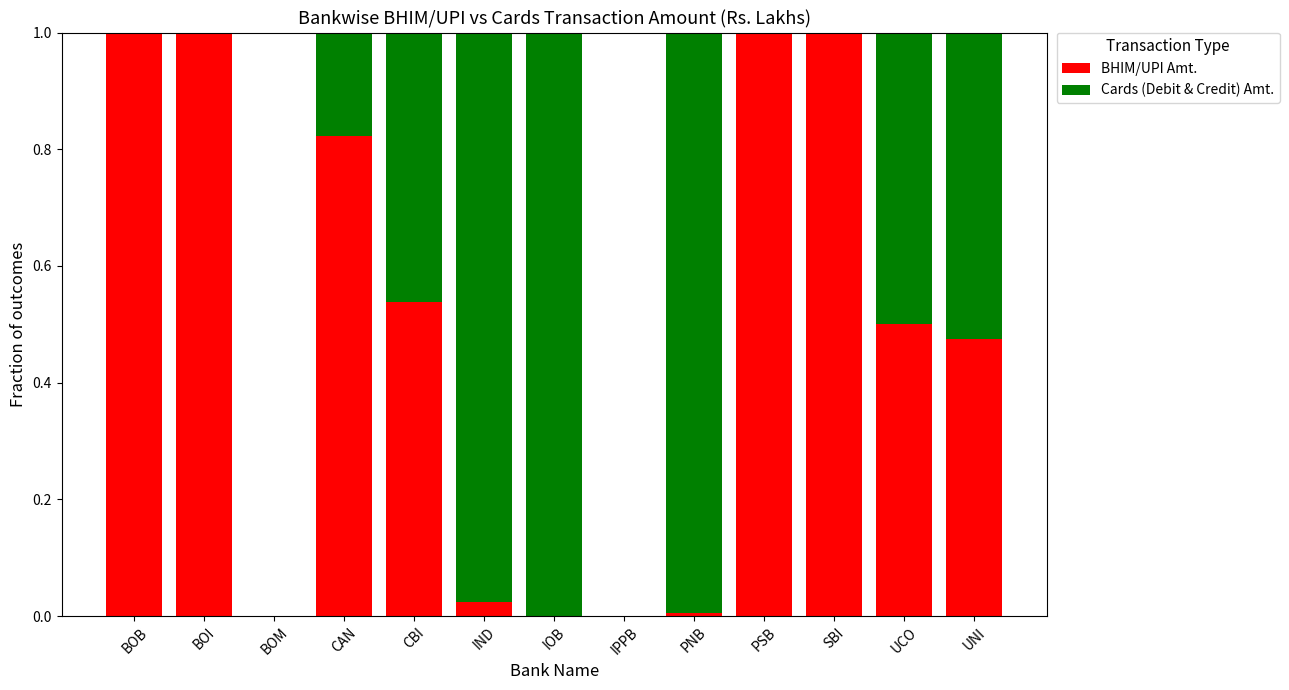

True or false: BHIM/UPI Amt. has a value of 1.3 at PSB.

False